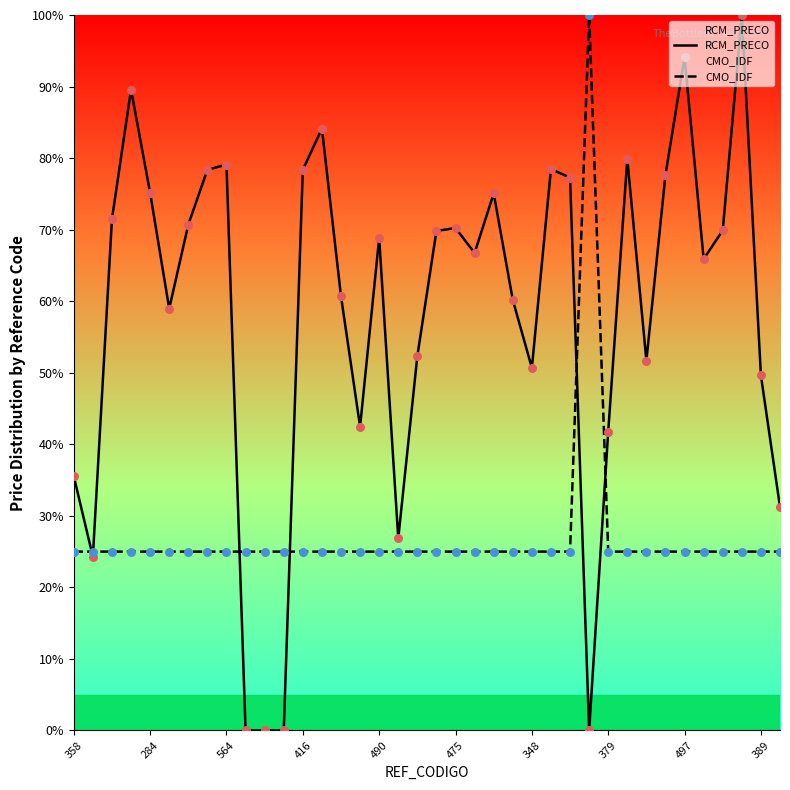

At how many categories does at least one series exceed 59?

24